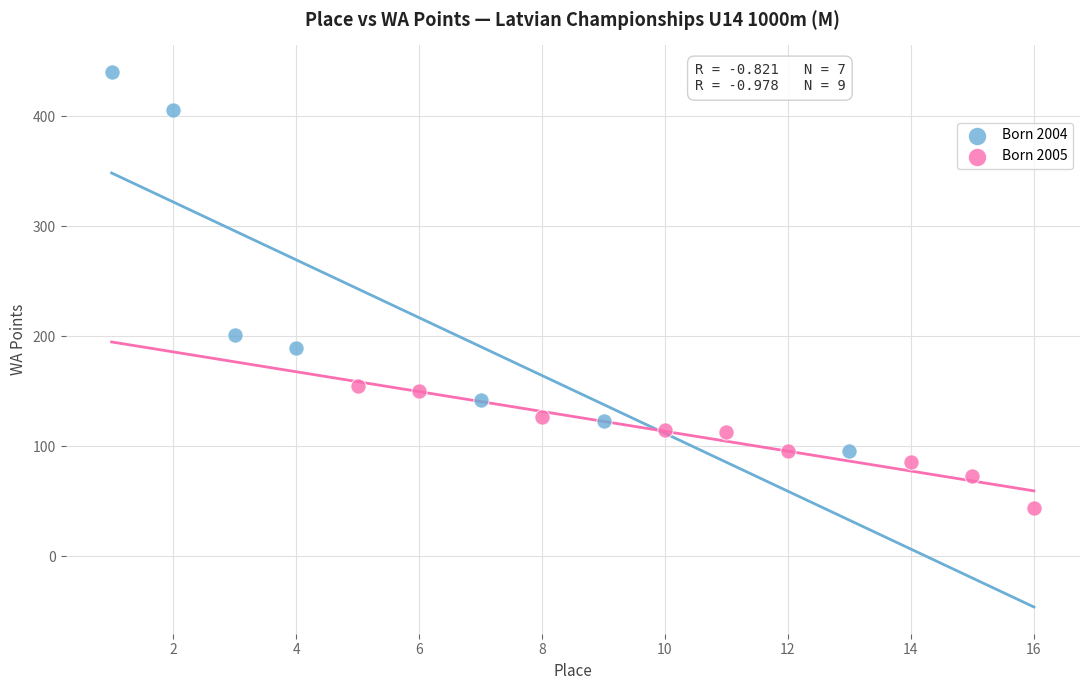

Which series reaches the minimum Y coordinate?

Born 2005